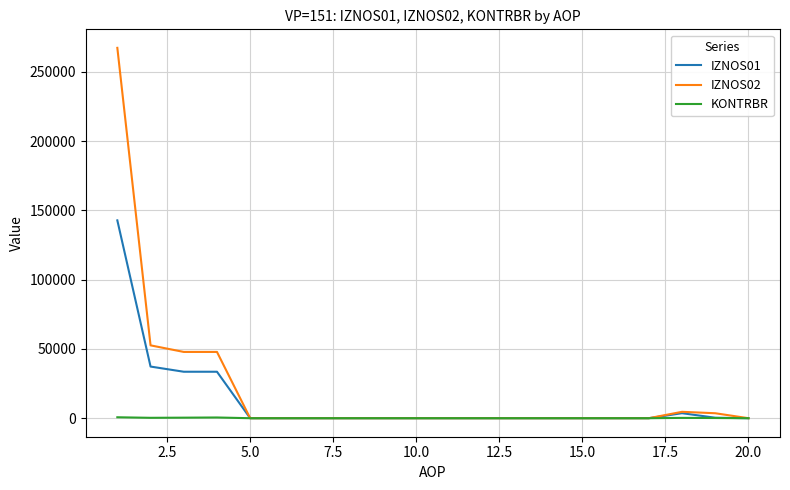

Does the chart have visible grid lines?

Yes